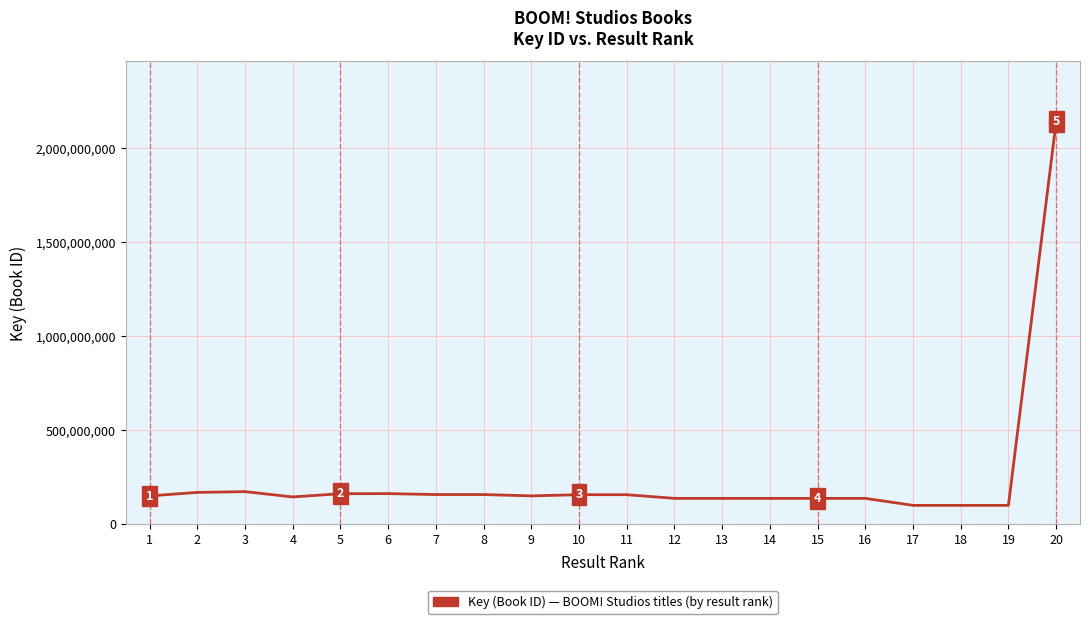

Between 13 and 5, which is larger?

5